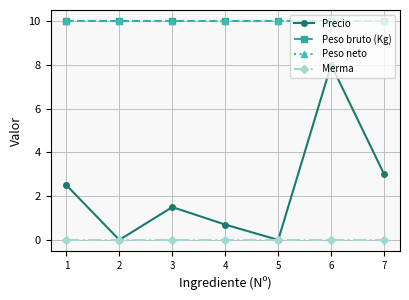

What is the difference between the maximum and second lowest values in the Precio series?

8.0